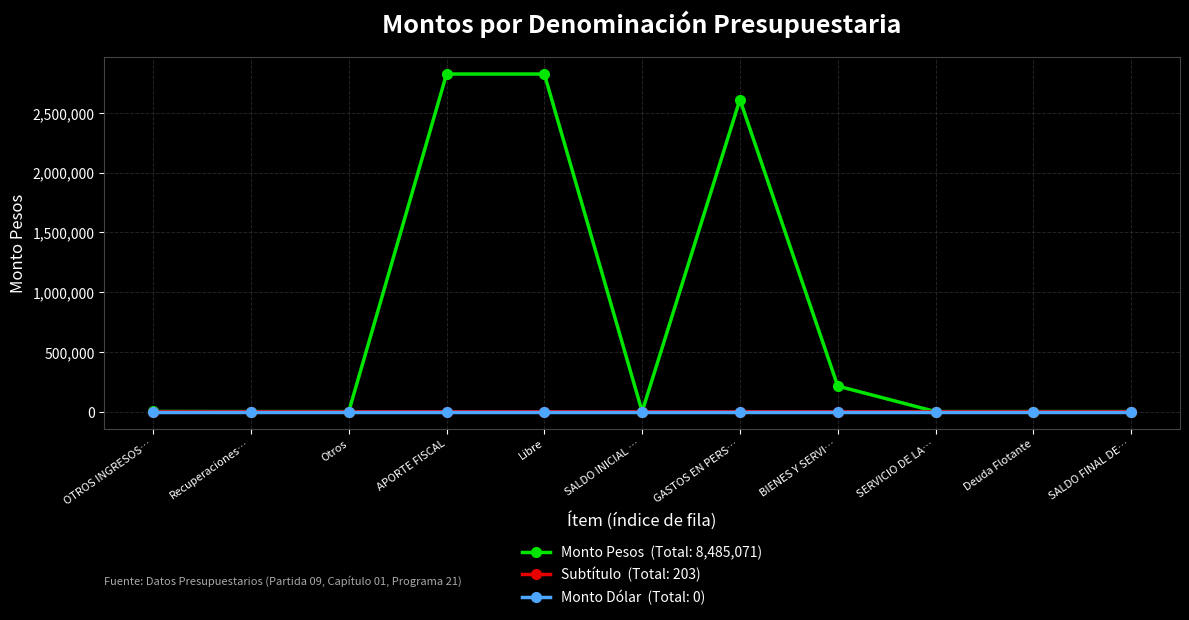

What is the greatest value displayed?

2825241